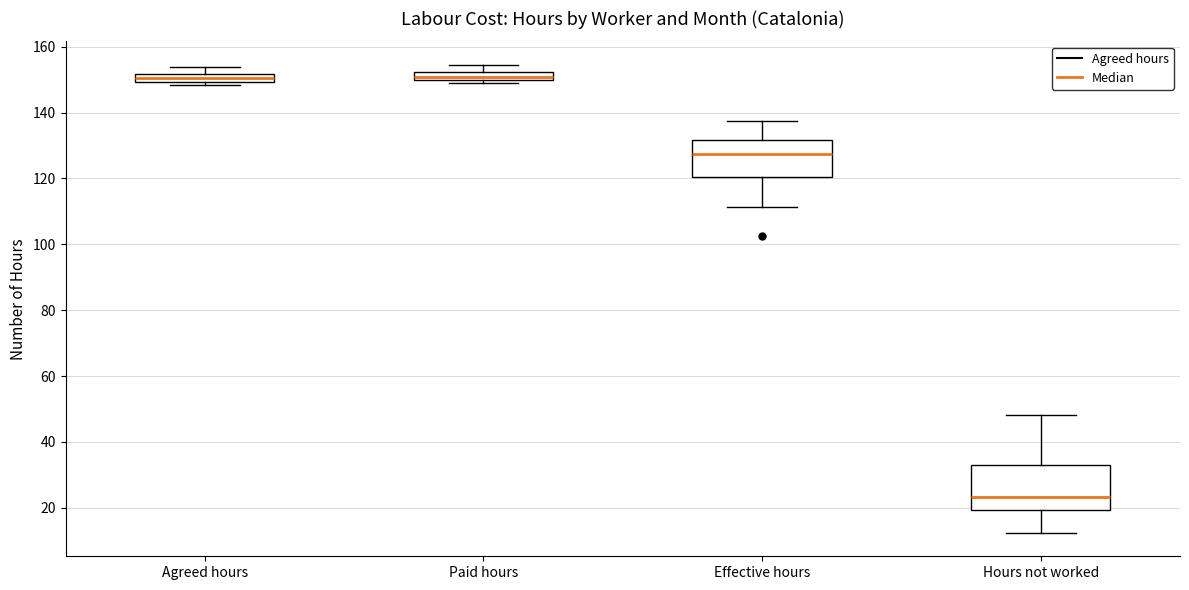

Where does the upper whisker of the box for Agreed hours end on the y-axis? The values are not printed on the chart, so give them approximately, as read against the axis.

154